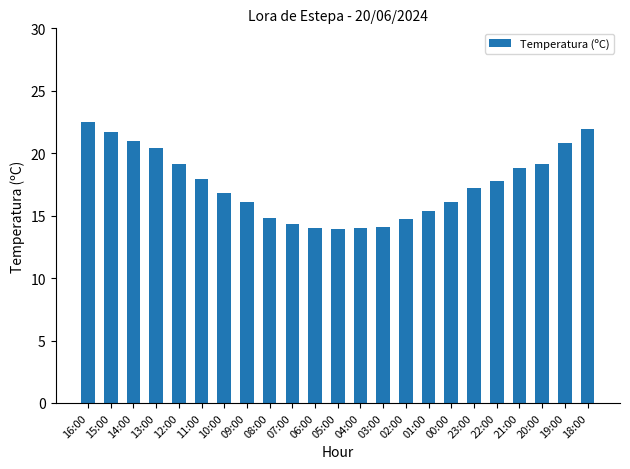

The value at 00:00 is 16.1. True or false?

True